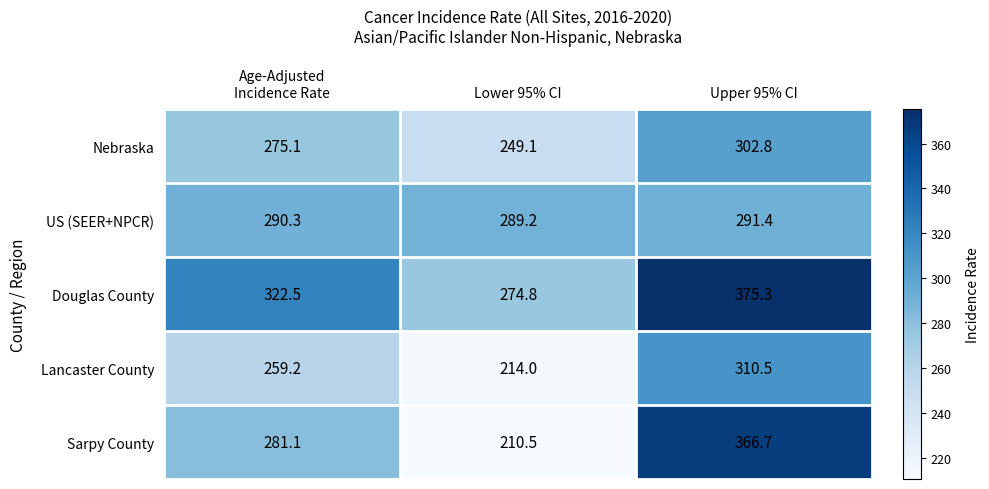

What is the difference between the second highest and minimum values in the Lancaster County series?

45.2